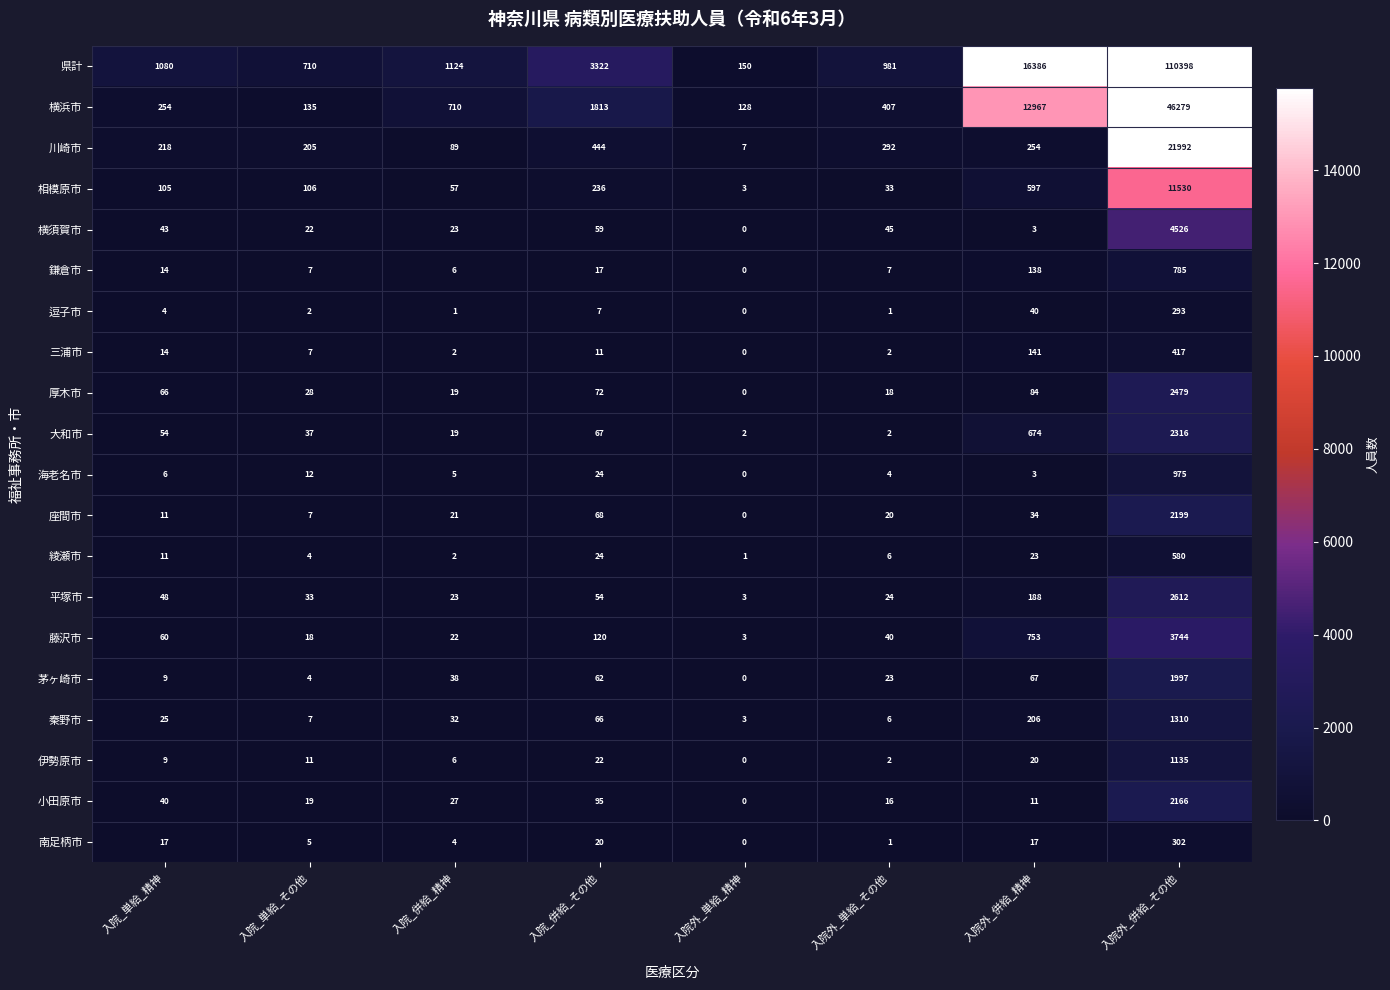

At which label is 逗子市 closest to 146?

入院外_併給_精神